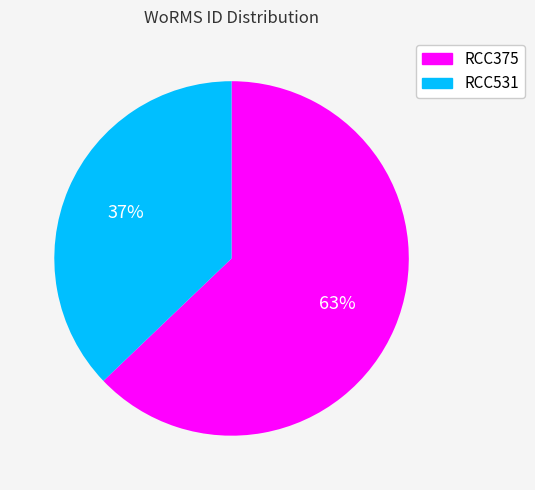

What is the smallest slice in the pie chart?

RCC531